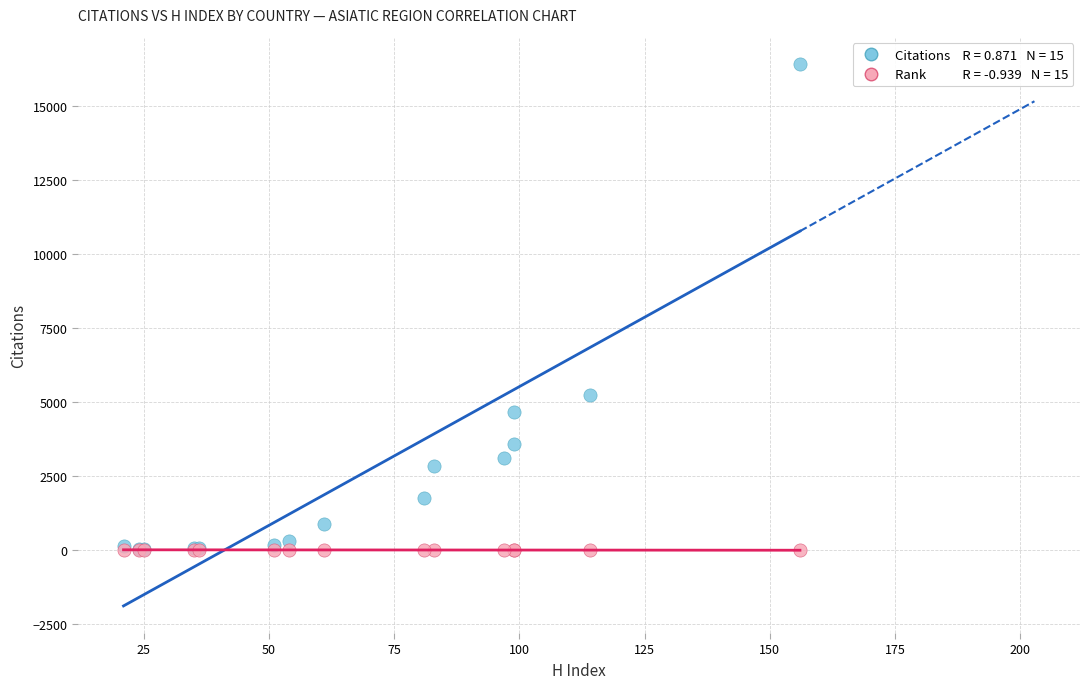

Across all series, what Y value is closest to 8218?

5259